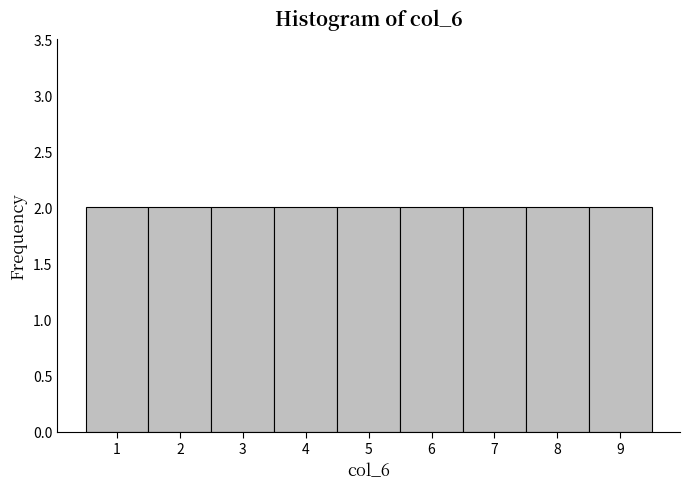

Reading left to right, list every bar in this chart as the range it spans on the x-axis followed by its height. The values are not printed on the chart, so give them approximately, as read against the axis.

0.5 to 1.5: 2
1.5 to 2.5: 2
2.5 to 3.5: 2
3.5 to 4.5: 2
4.5 to 5.5: 2
5.5 to 6.5: 2
6.5 to 7.5: 2
7.5 to 8.5: 2
8.5 to 9.5: 2